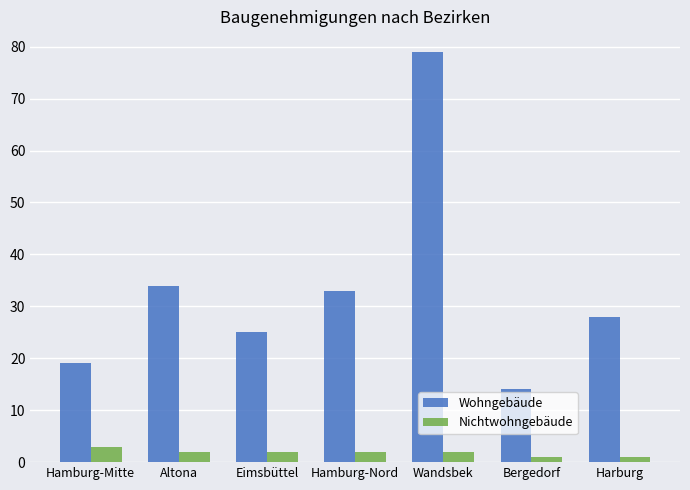

Rank the series by their average value, from highest to lowest.

Wohngebäude, Nichtwohngebäude